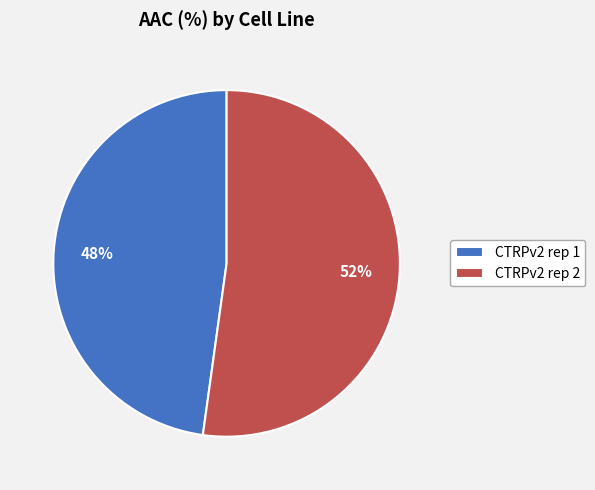

Which has a higher value, CTRPv2 rep 2 or CTRPv2 rep 1?

CTRPv2 rep 2